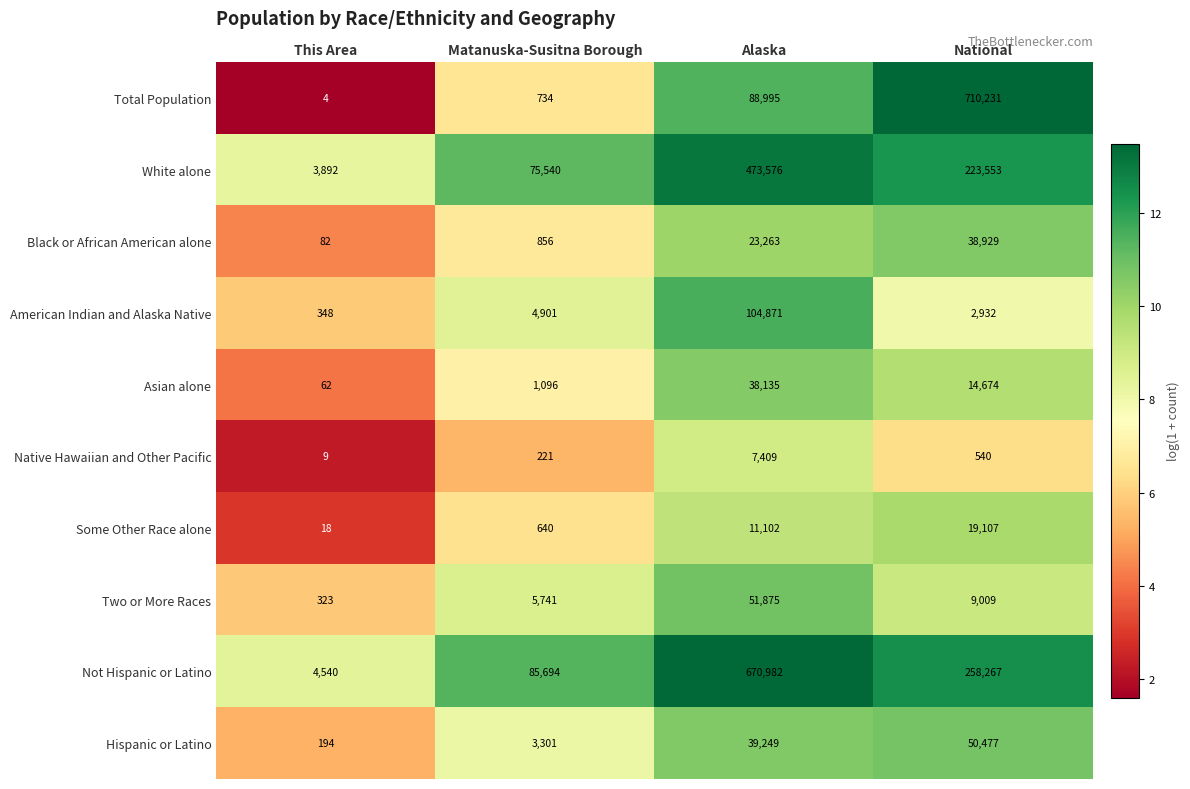

Where does the Asian alone series first go above 14674?

Alaska